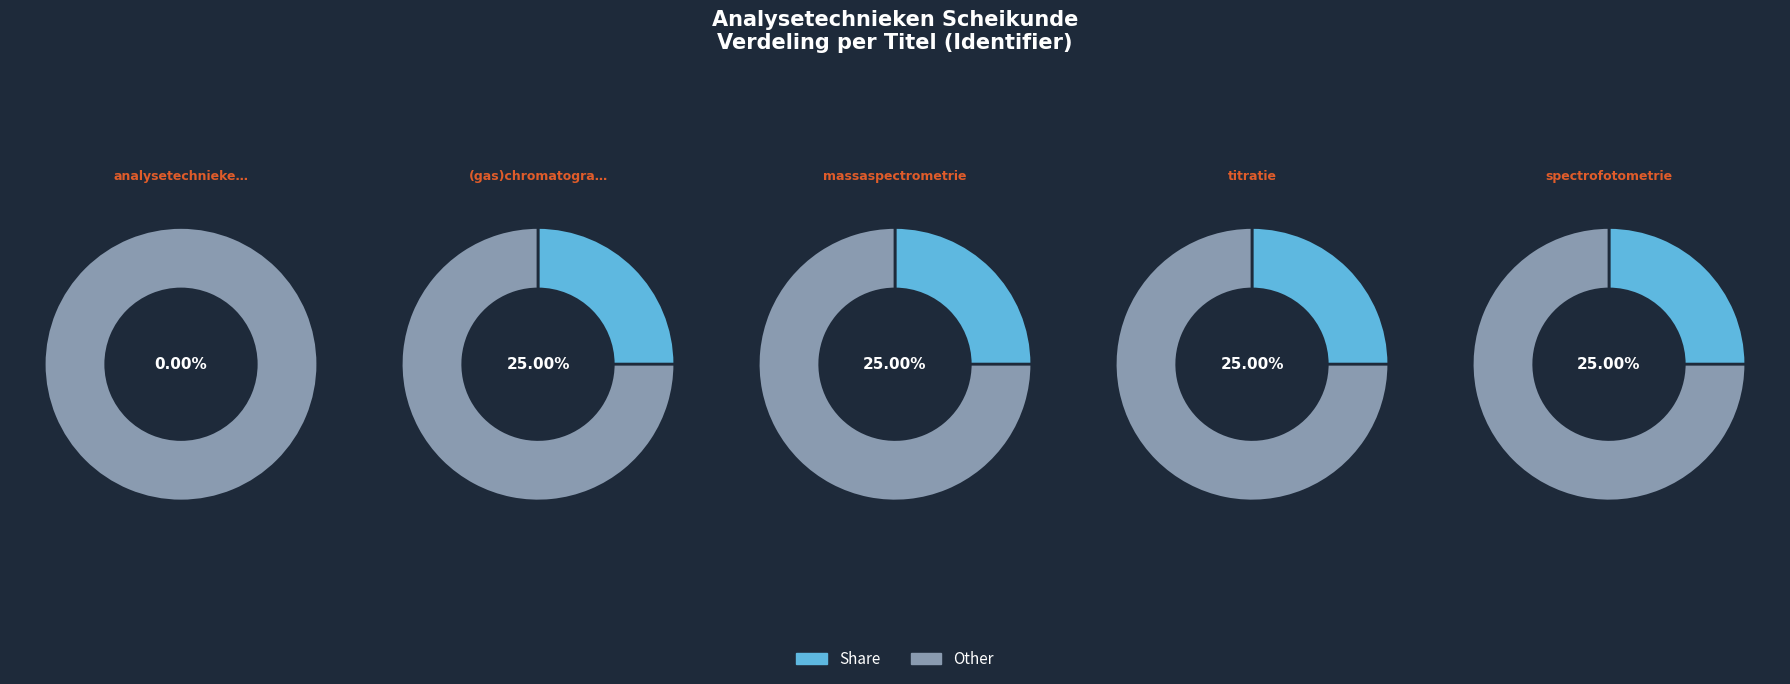

What is the total percentage of spectrofotometrie and analysetechnieken vwo scheikunde?

25.0%